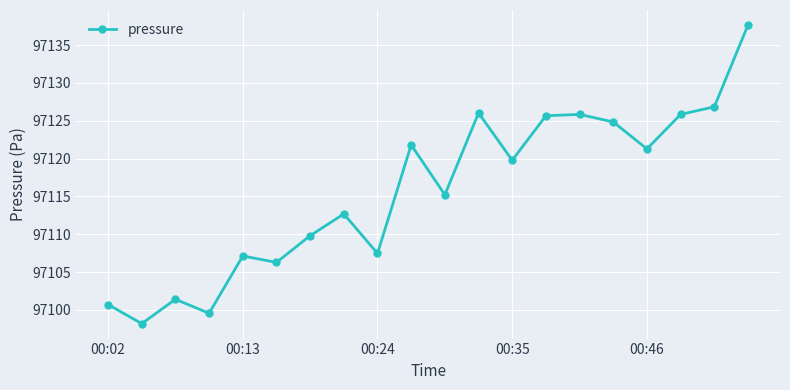

What is the value of the 20th point from the left?

97137.7